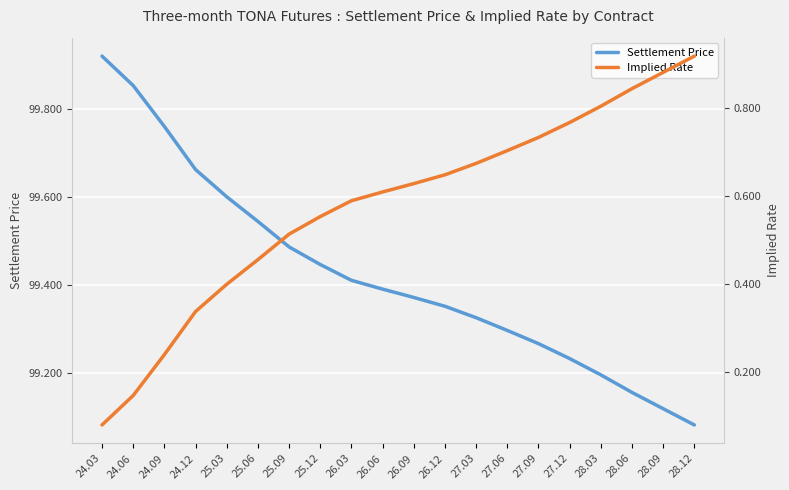

What position from the left is 26.03?

9